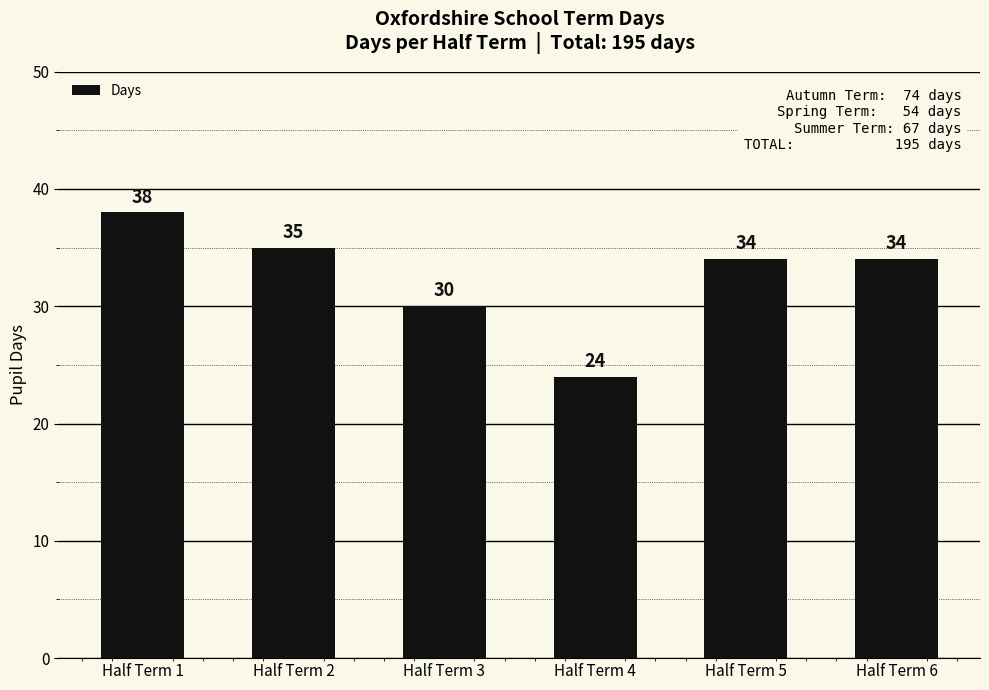

Which category has the highest value across all series?

Half Term 1